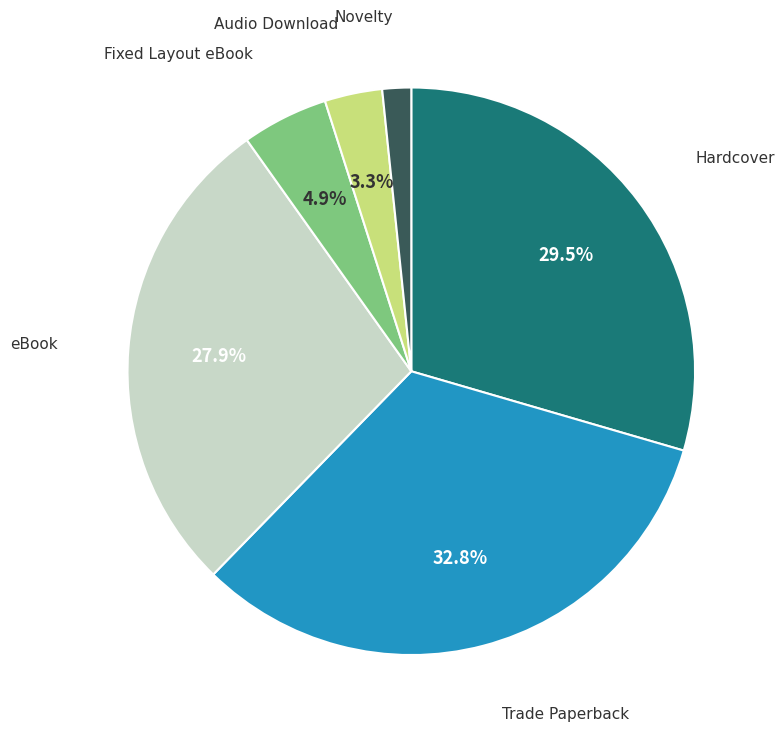

How many slices are in this pie chart?

6